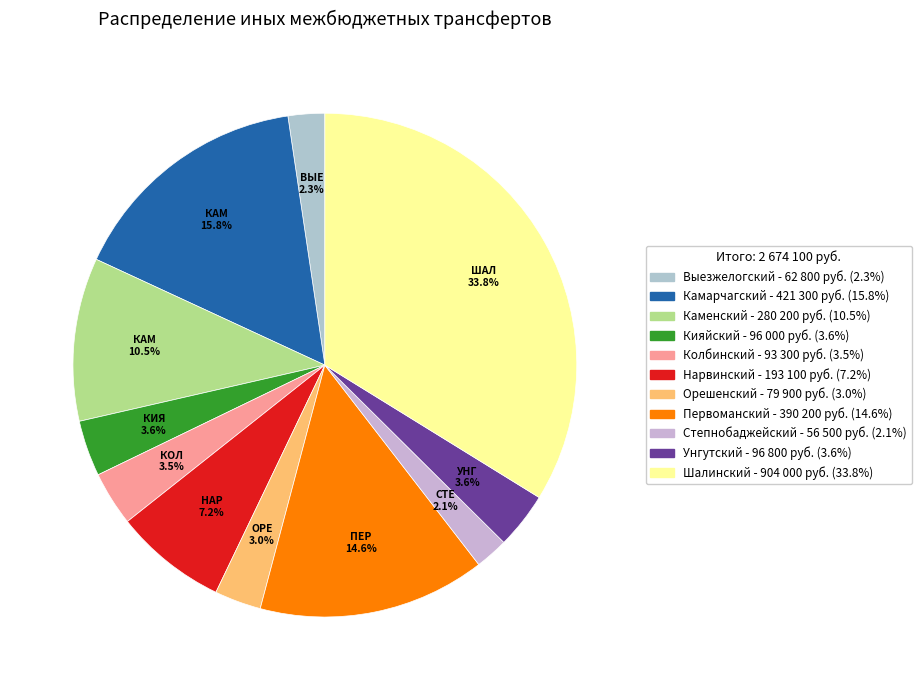

To the nearest percent, what percentage of the pie is Выезжелогский?

2%